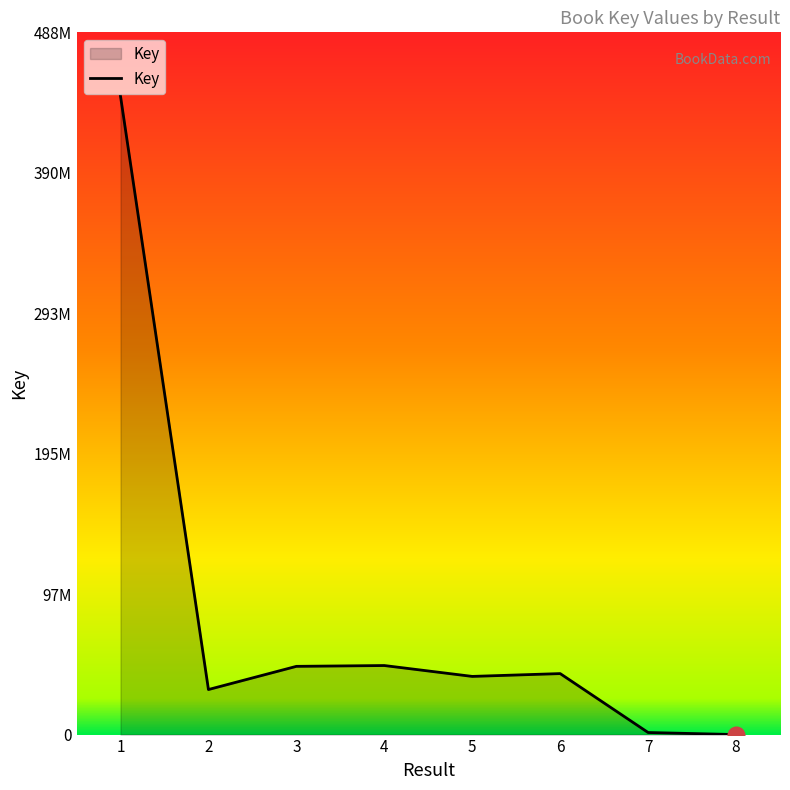

Which category has the highest value across all series?

1